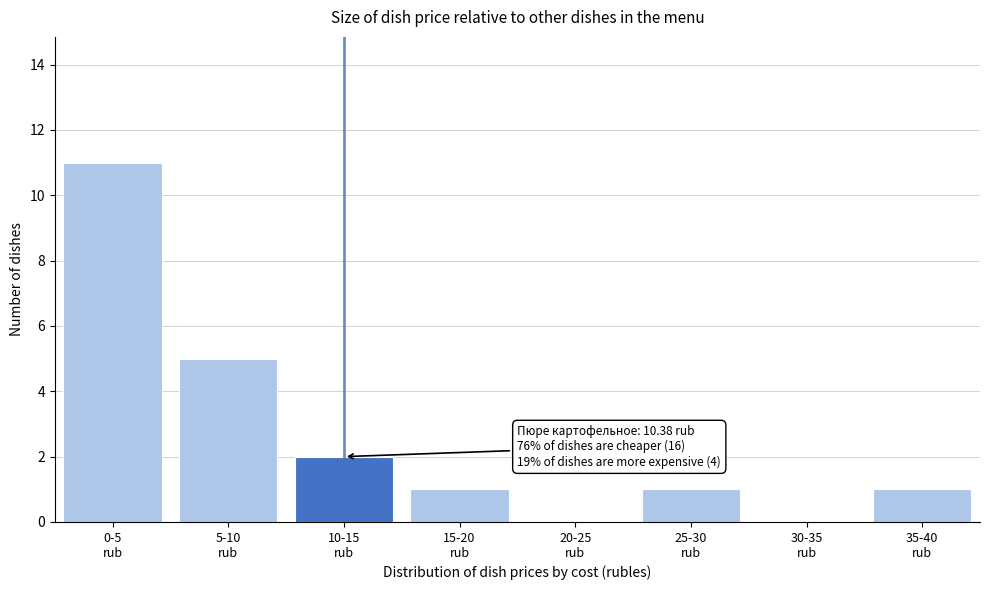

What is the maximum value shown in the chart?

11